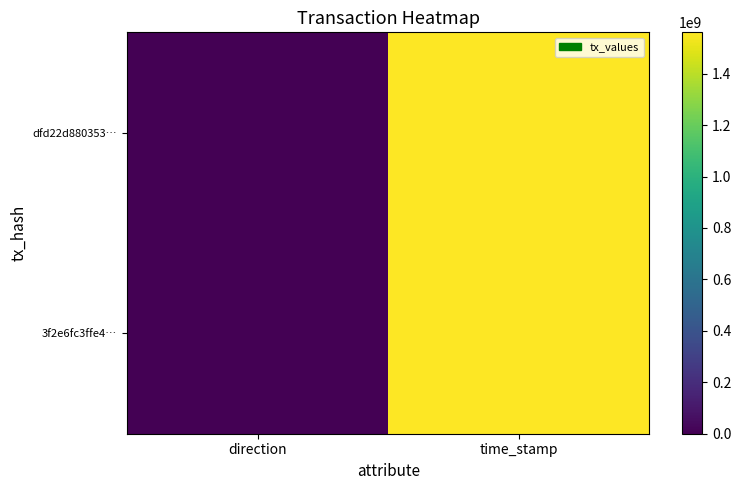

What is the maximum value shown in the chart?

1560605593